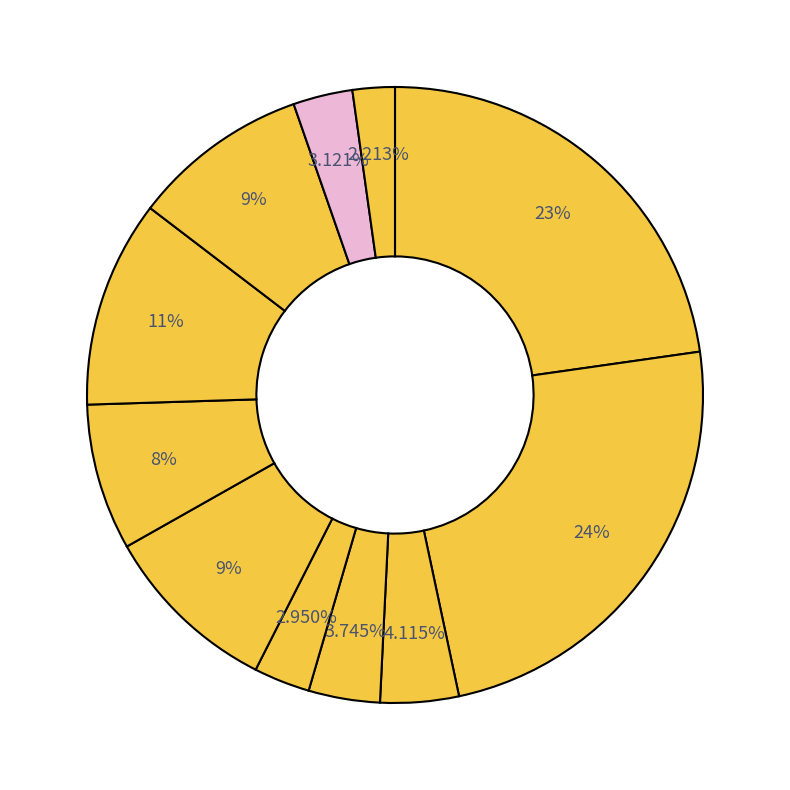

How many slices are in this pie chart?

11